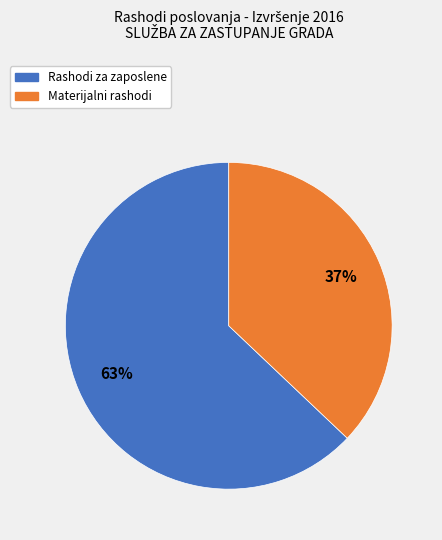

What is the majority slice?

Rashodi za zaposlene